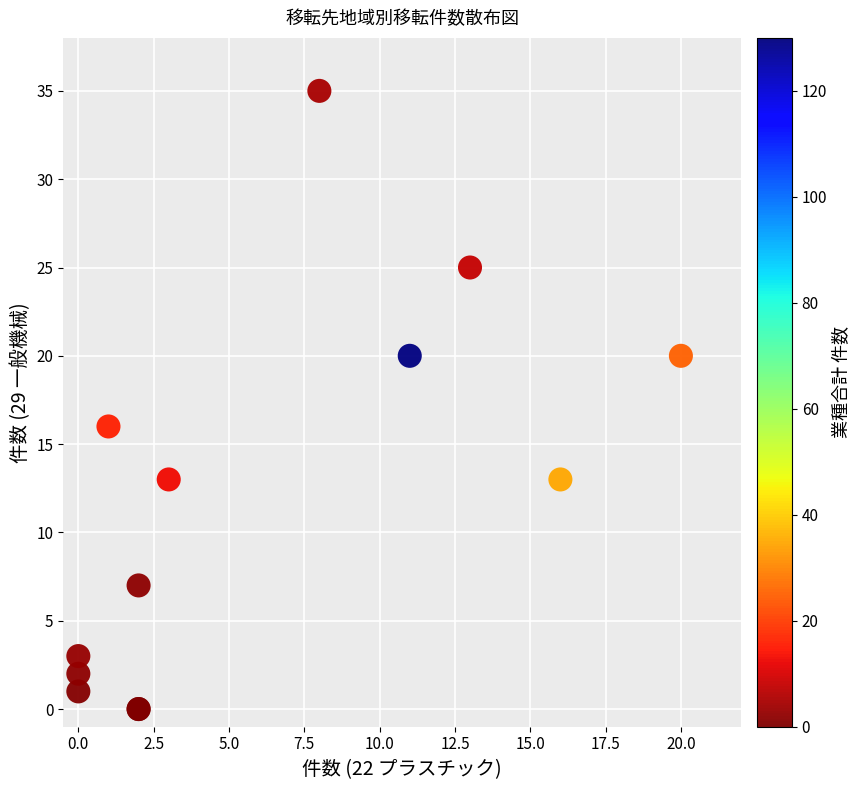

What Y value in the scatter plot is closest to 17?

16